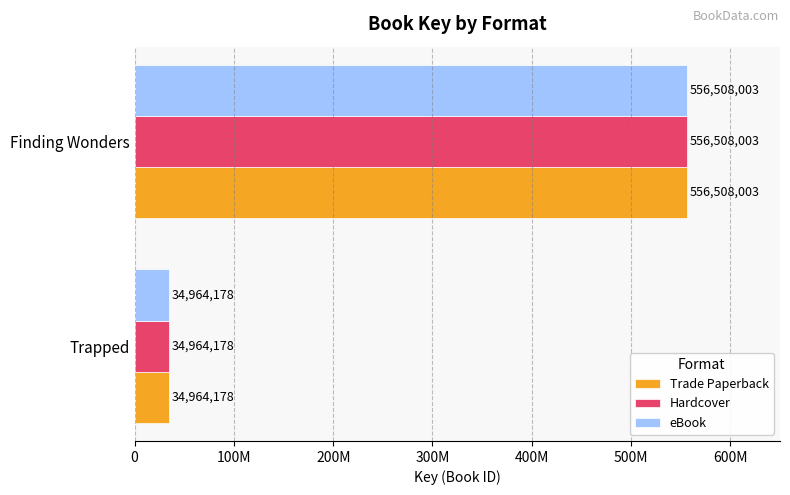

How many values in the Hardcover series are below 556508003?

1